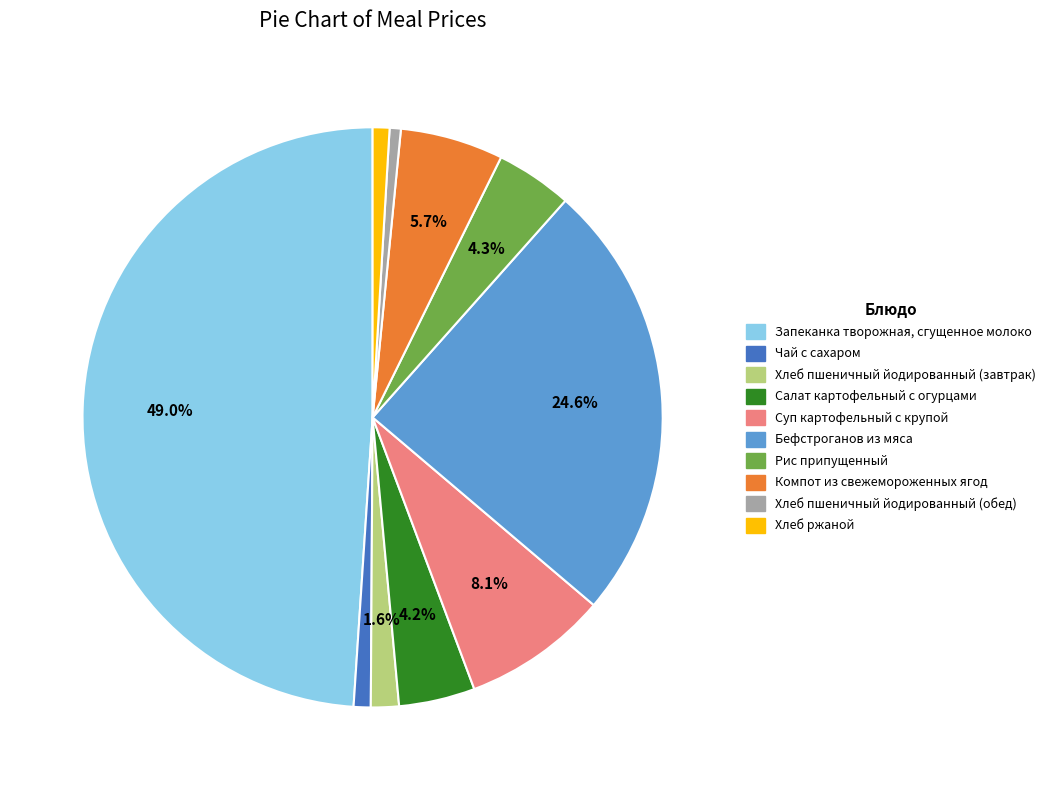

To the nearest percent, what is the average slice percentage?

10%